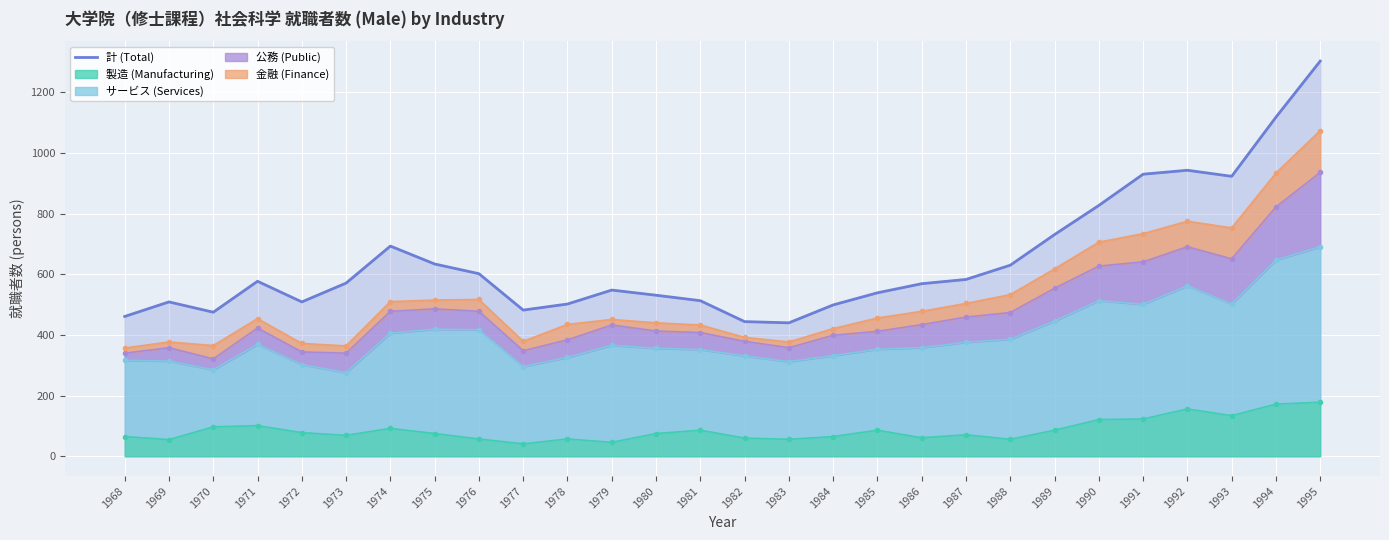

How many points are higher than both their immediate neighbors (excluding endpoints)?

5